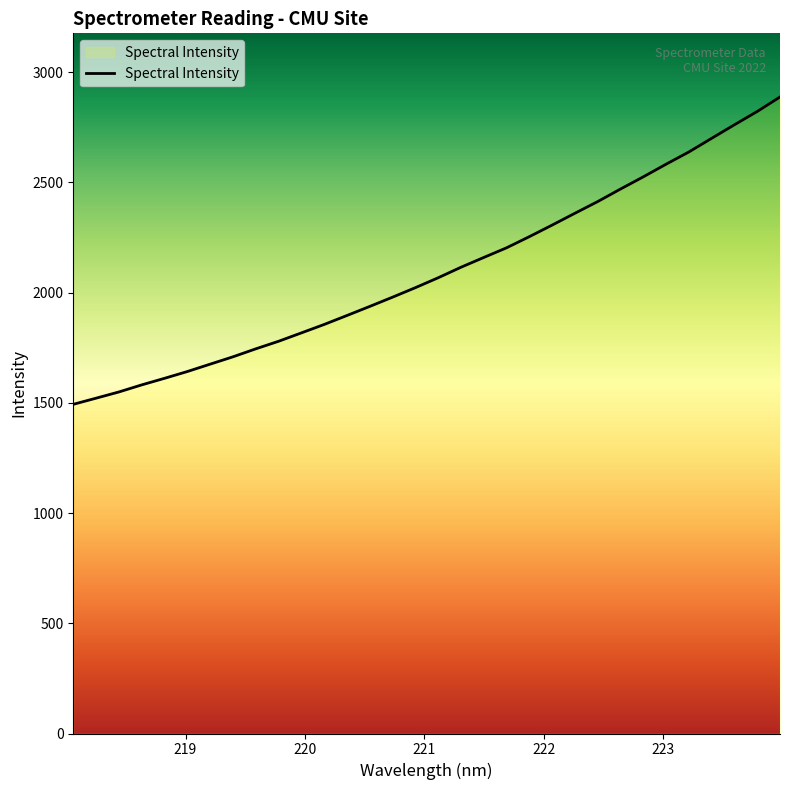

What is the minimum value shown in the chart?

1493.0